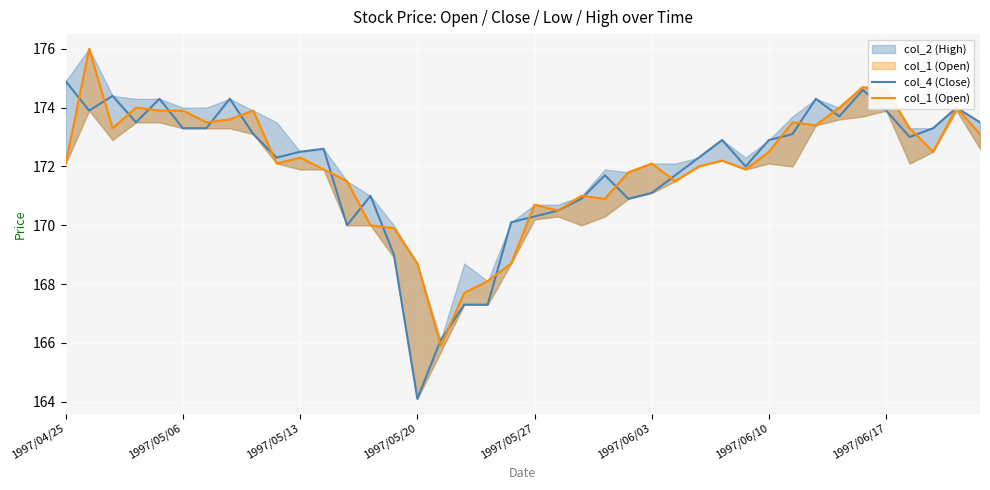

The value of col_4 (Close) at 1997/05/20 is 164.1. True or false?

True